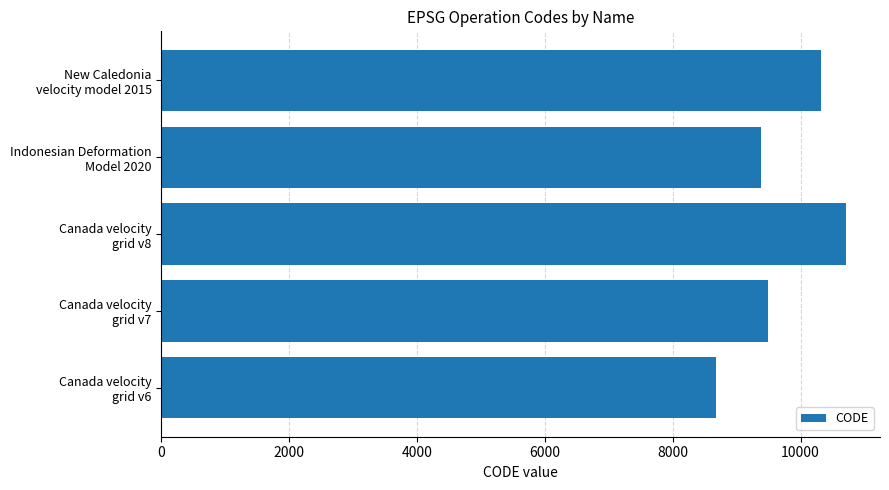

What is the greatest value displayed?

10707